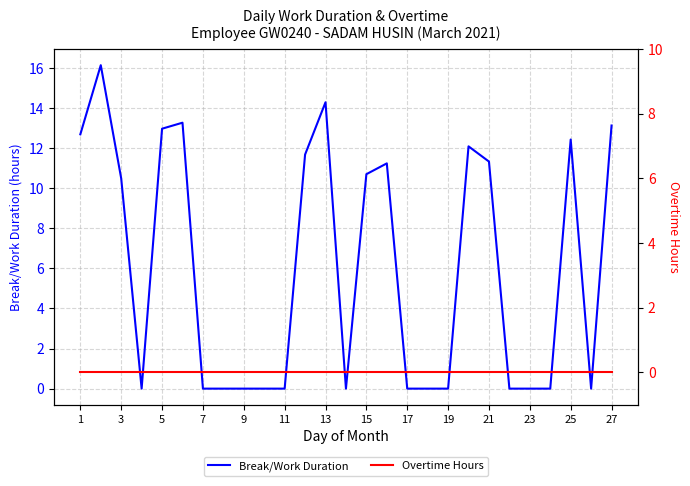

The value of Break/Work Duration at 5 is 3.7. True or false?

False